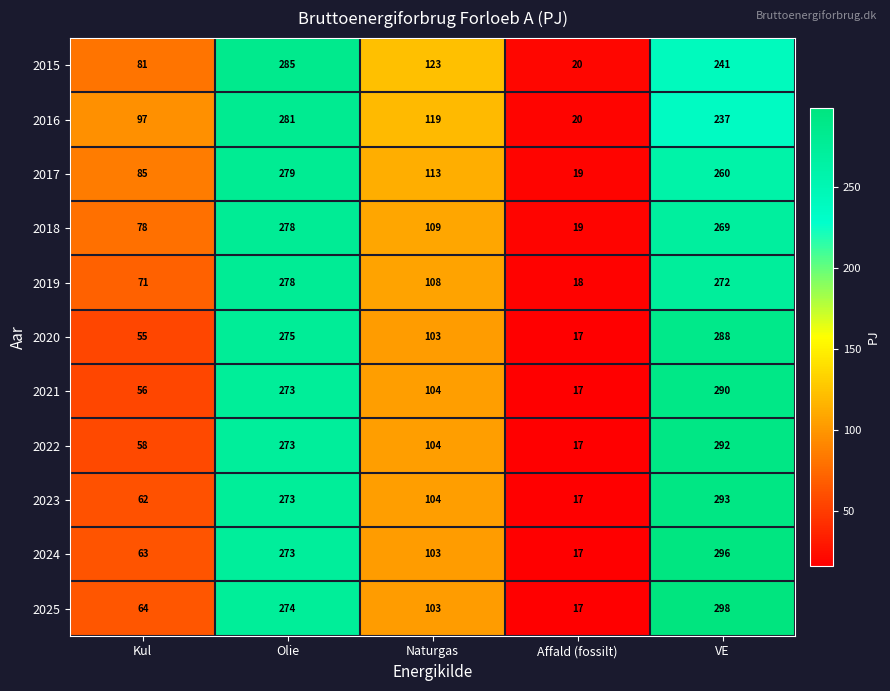

The value of 2017 at VE is 102. True or false?

False